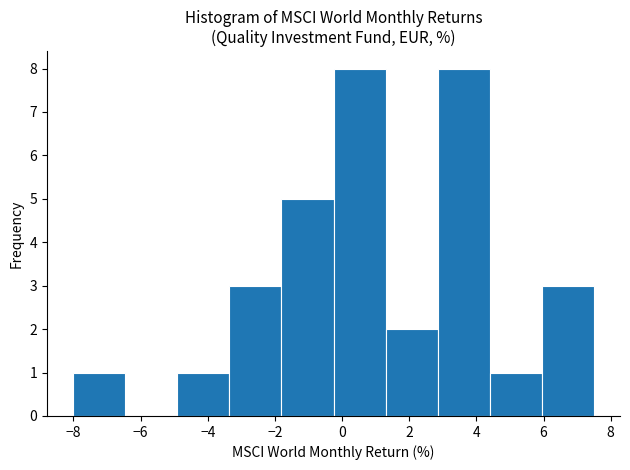

Reading left to right, list every bar in this chart as the range it spans on the x-axis followed by its height. Neither the bar edges nor the heights are printed on the chart, so give them approximately, as read against the axes.

-8.0 to -6.4: 1
-6.4 to -5.0: 0
-5.0 to -3.4: 1
-3.4 to -1.8: 3
-1.8 to -0.2: 5
-0.2 to 1.2: 8
1.2 to 2.8: 2
2.8 to 4.4: 8
4.4 to 6.0: 1
6.0 to 7.6: 3